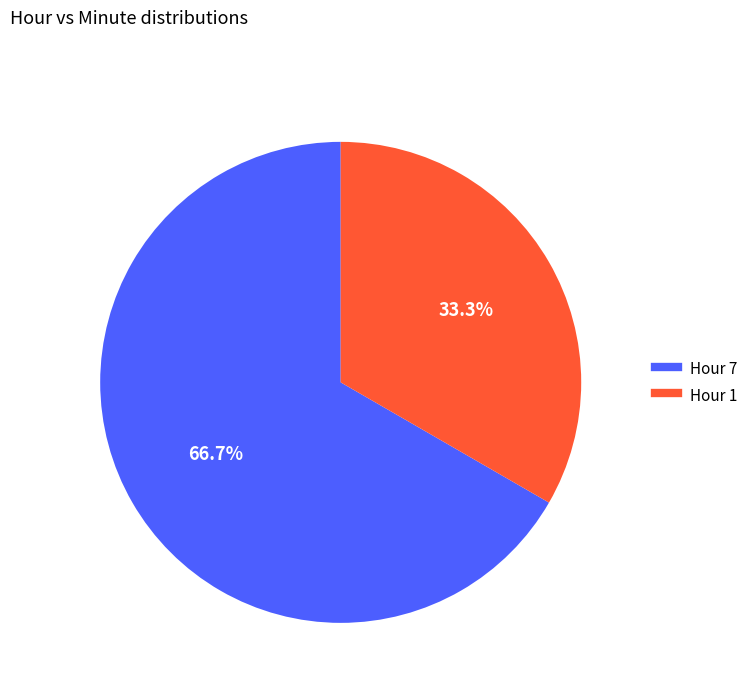

Is there any slice that represents more than half of the pie?

Yes